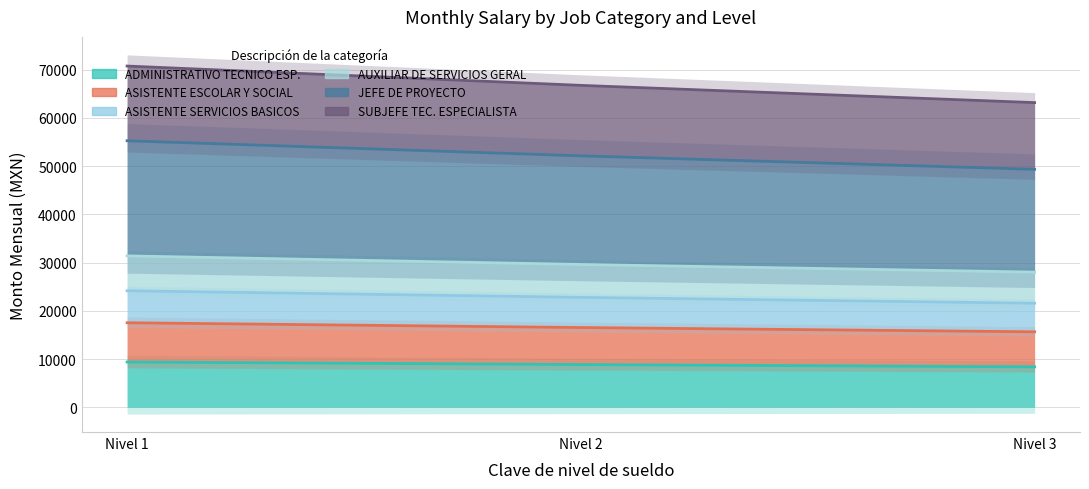

Is the value of ASISTENTE SERVICIOS BASICOS at Nivel 1 greater than the value of ADMINISTRATIVO TECNICO ESP. at Nivel 1?

Yes